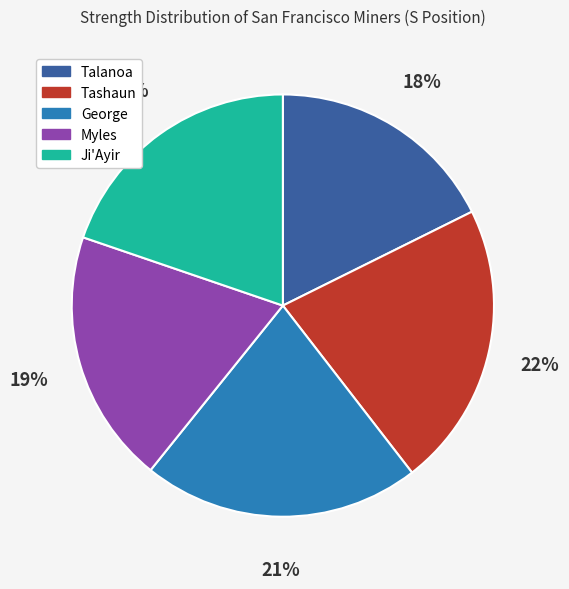

Is it true that Talanoa is 18% of the pie?

True